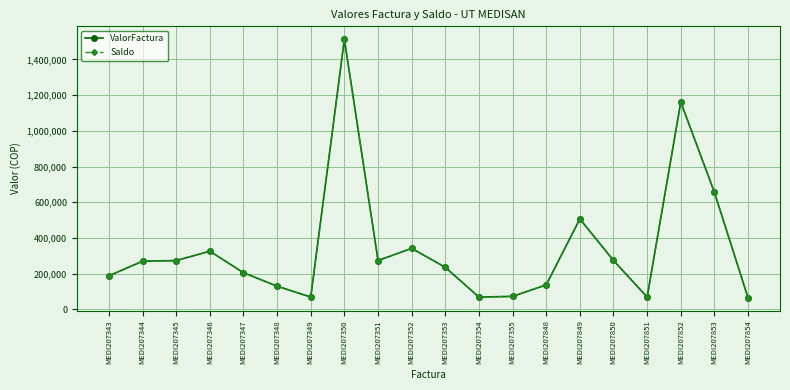

What is the average value of the Saldo series?

341212